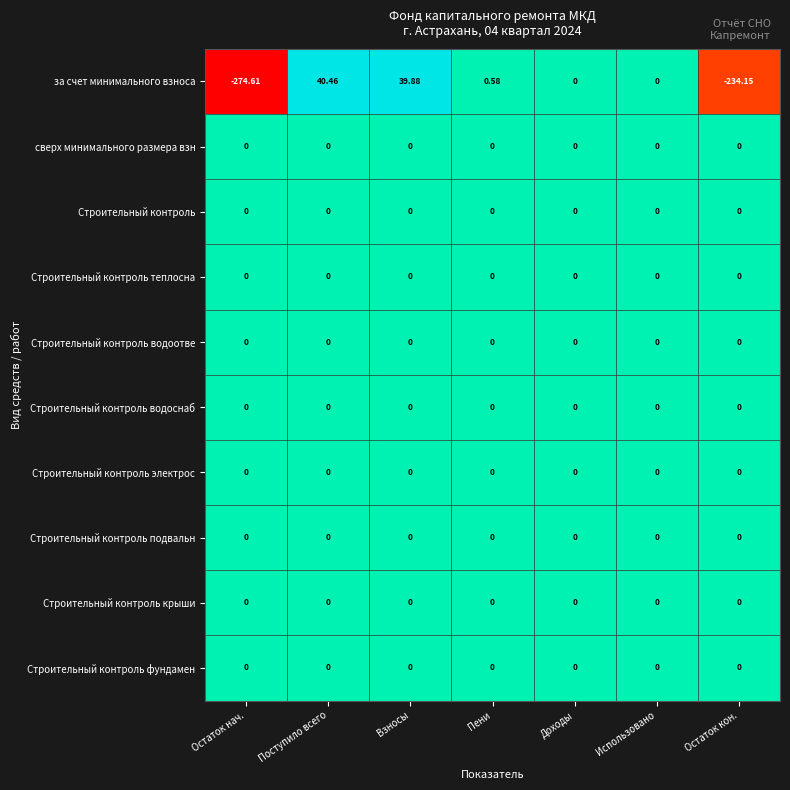

At which category does the chart reach its peak across all series?

Поступило всего